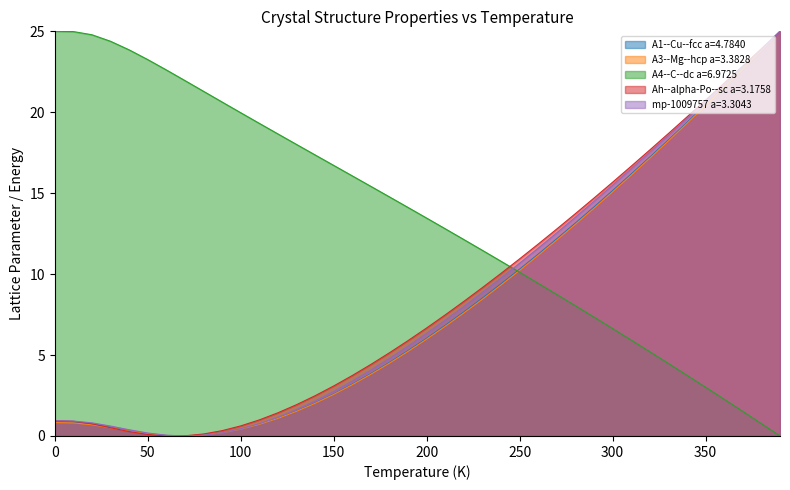

What are all the series names shown in the legend?

A1--Cu--fcc a=4.7840, A3--Mg--hcp a=3.3828, A4--C--dc a=6.9725, Ah--alpha-Po--sc a=3.1758, mp-1009757 a=3.3043